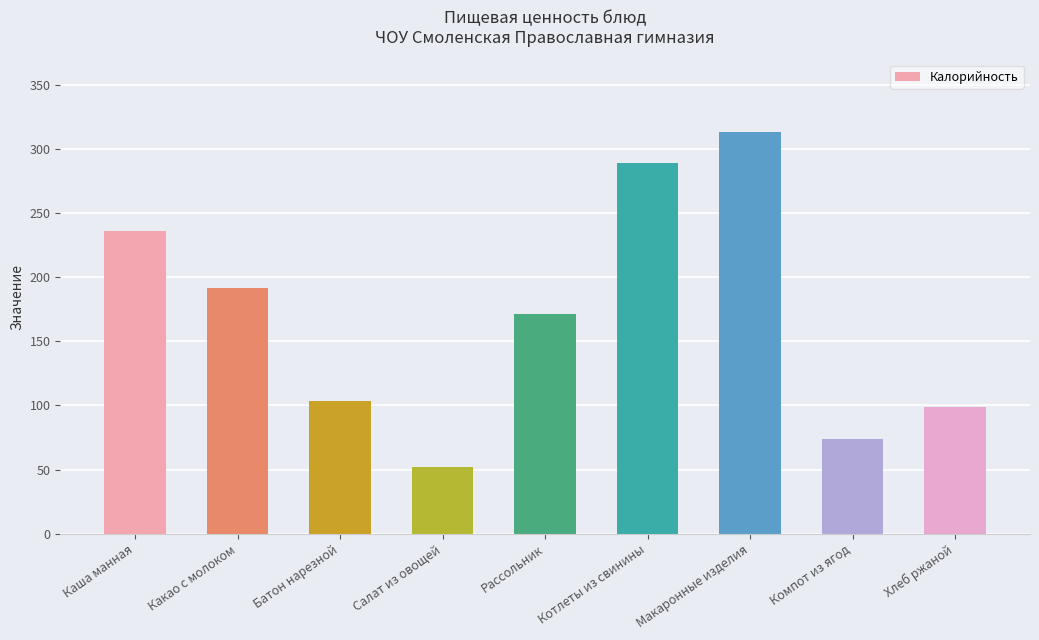

The value at Компот из ягод is 74.0. True or false?

True